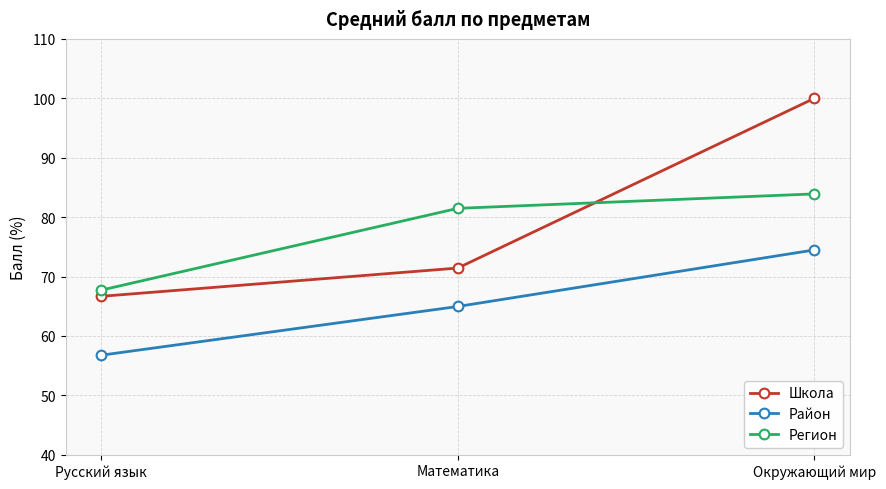

Reading left to right, what are all the values shown in this chart?

Школа: 66.7	71.4	100.0
Район: 56.8	65.0	74.5
Регион: 67.7	81.5	83.9